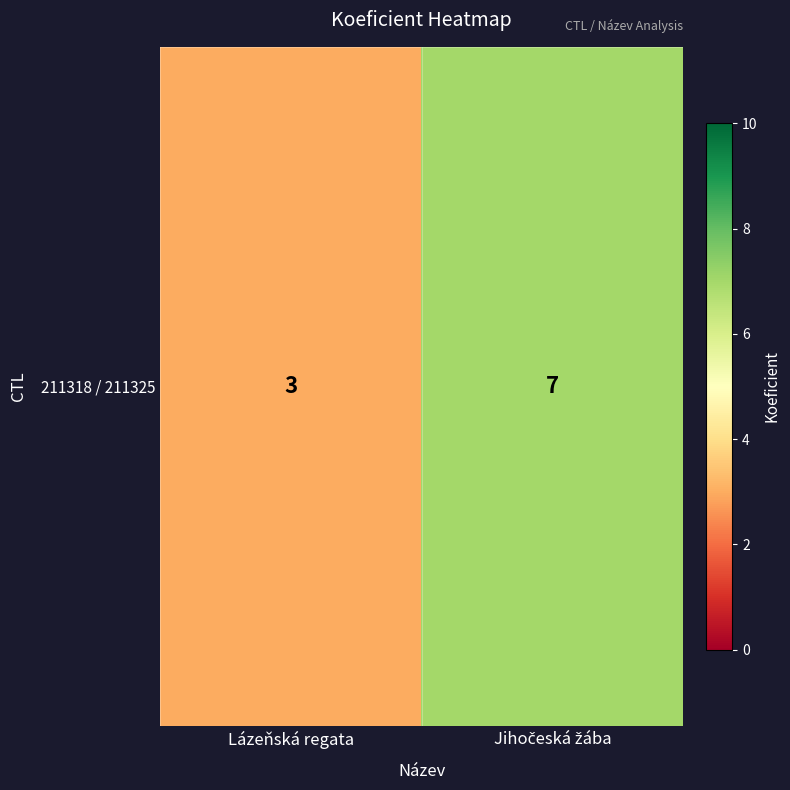

What is the change in value from Lázeňská regata to Jihočeská žába?

+4